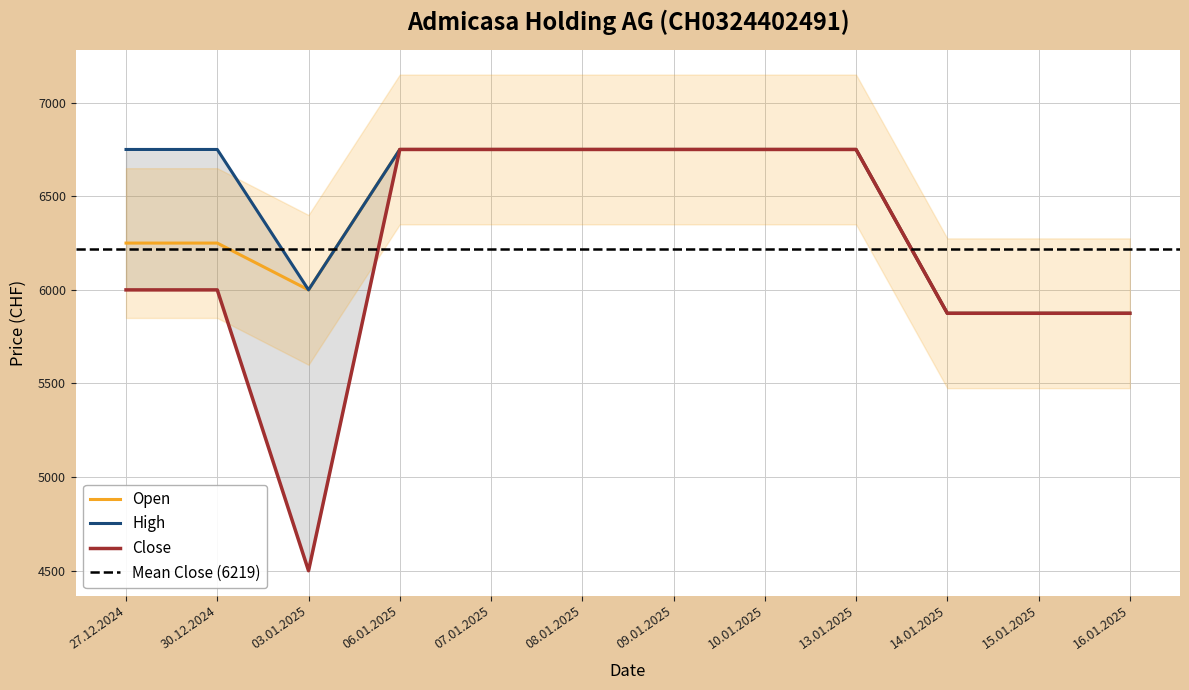

What is the maximum value for Open?

6750